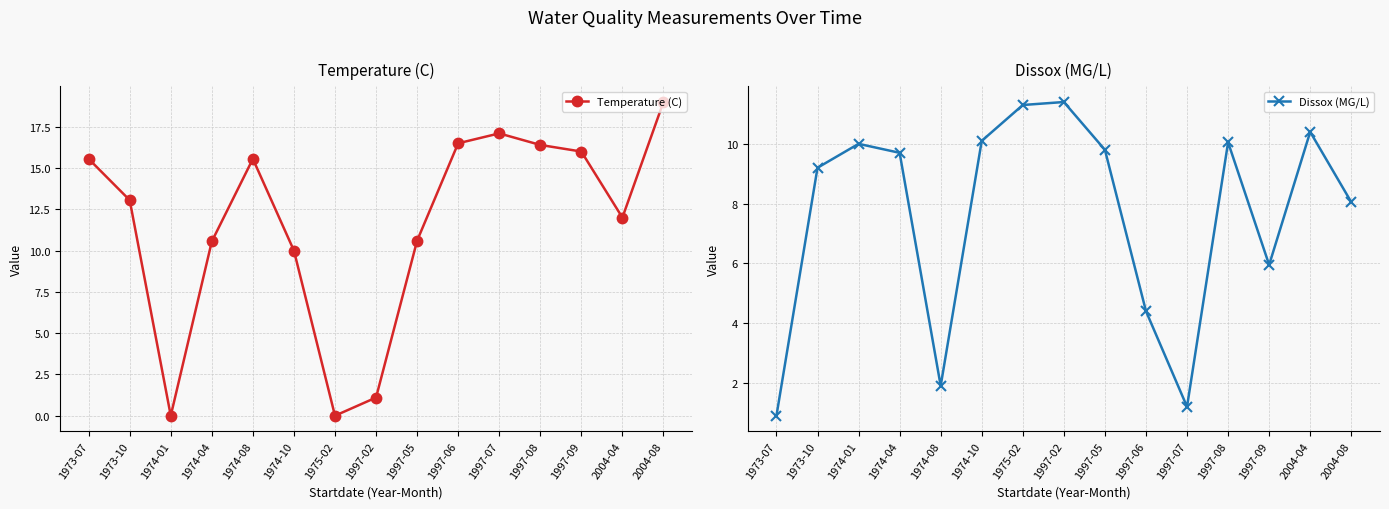

What is the difference between the highest and lowest values at 1974-01?

10.0